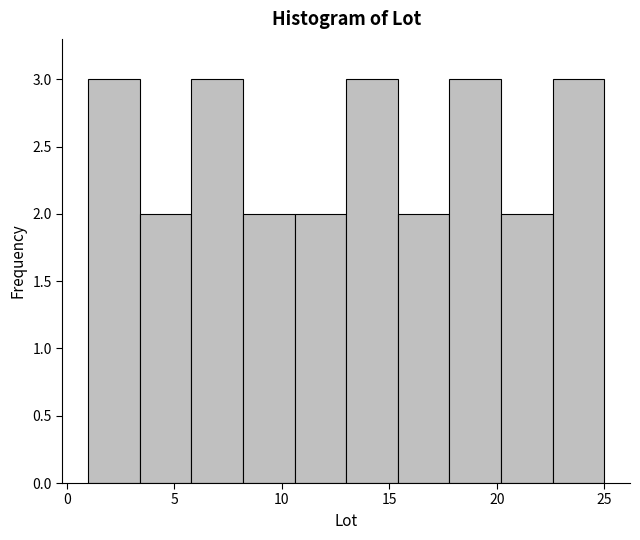

What is the height of the bar covering 15.4 to 17.8 on the x-axis? Neither the bar edges nor the heights are printed on the chart, so give them approximately, as read against the axes.

2